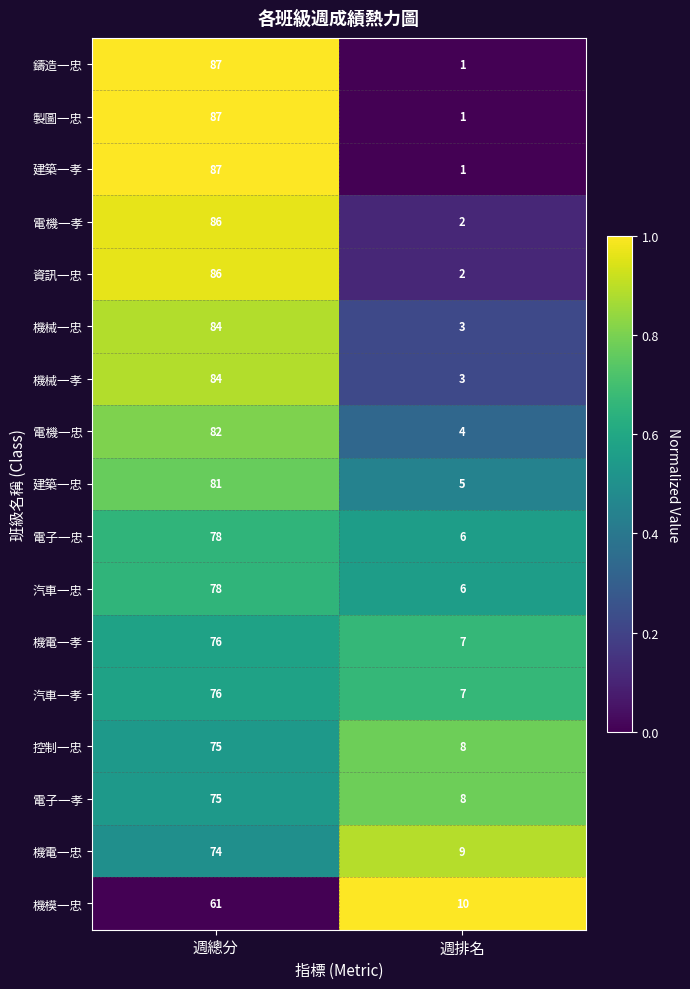

What is the difference between the 電機一孝 values at 週排名 and 週總分?

84